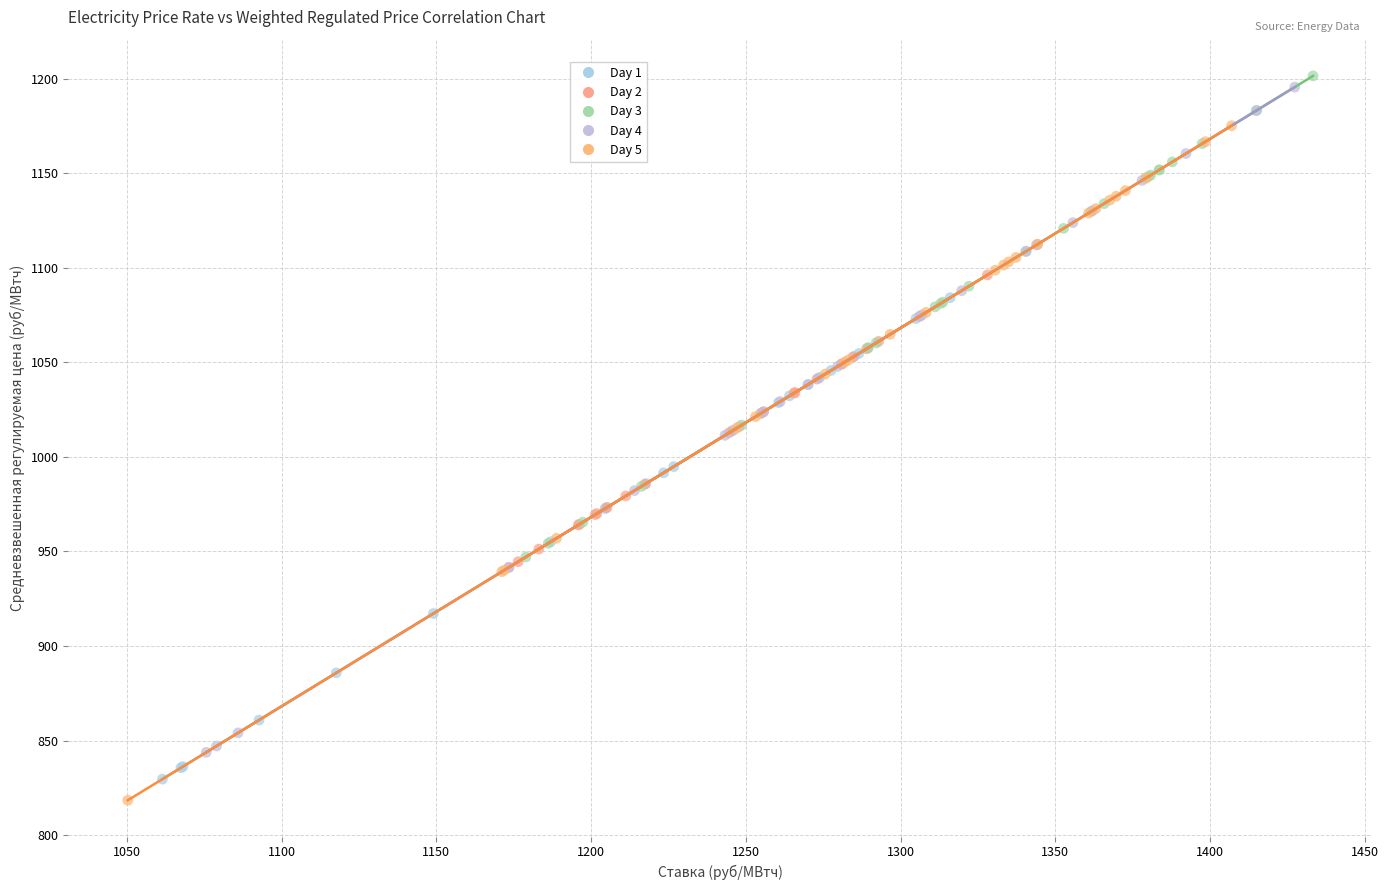

Which series has the largest Y range (max minus min)?

Day 5